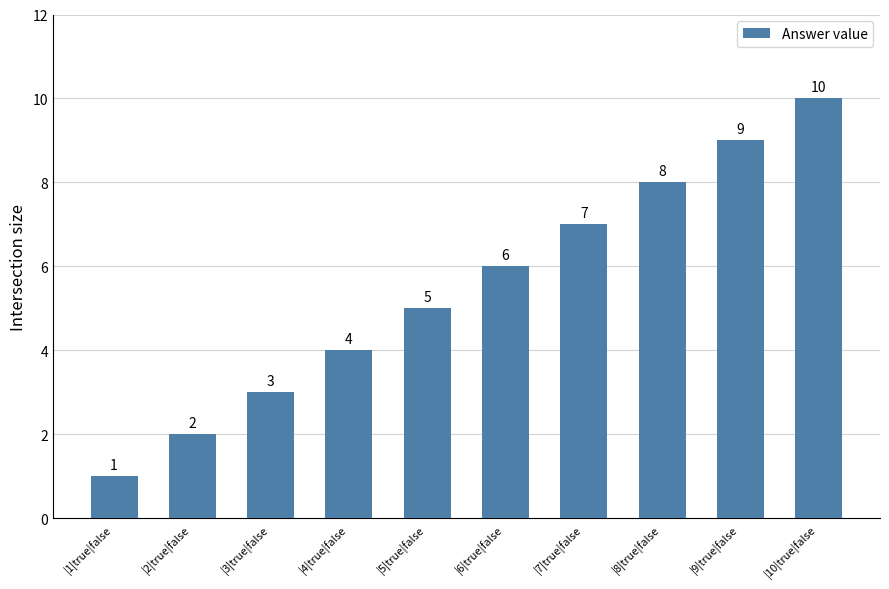

What is the maximum value shown in the chart?

10